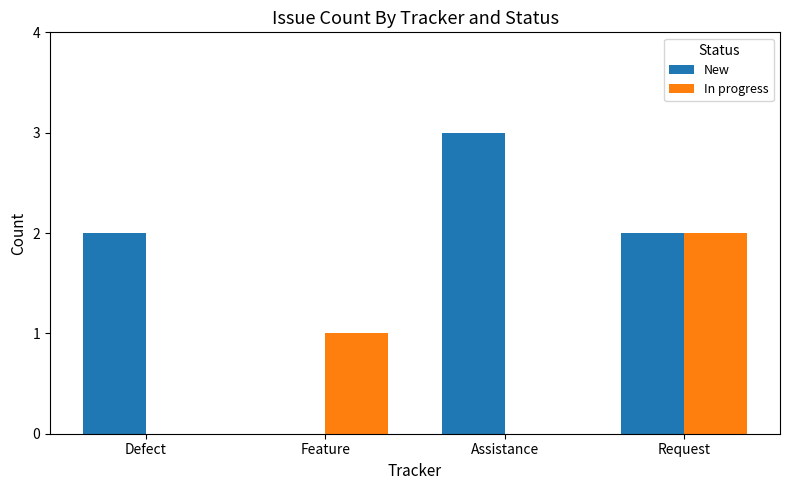

What is the sum of all In progress values?

3